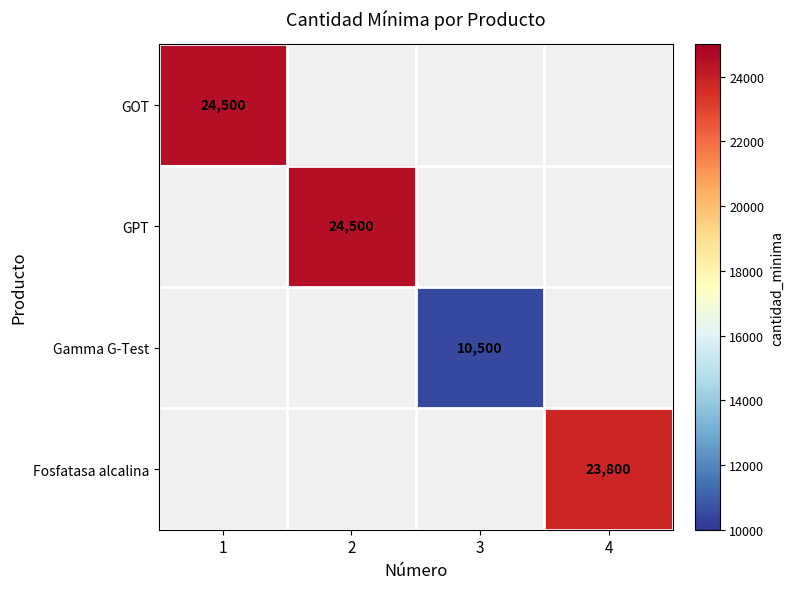

True or false: GPT has a value of 24500 at 2.

True